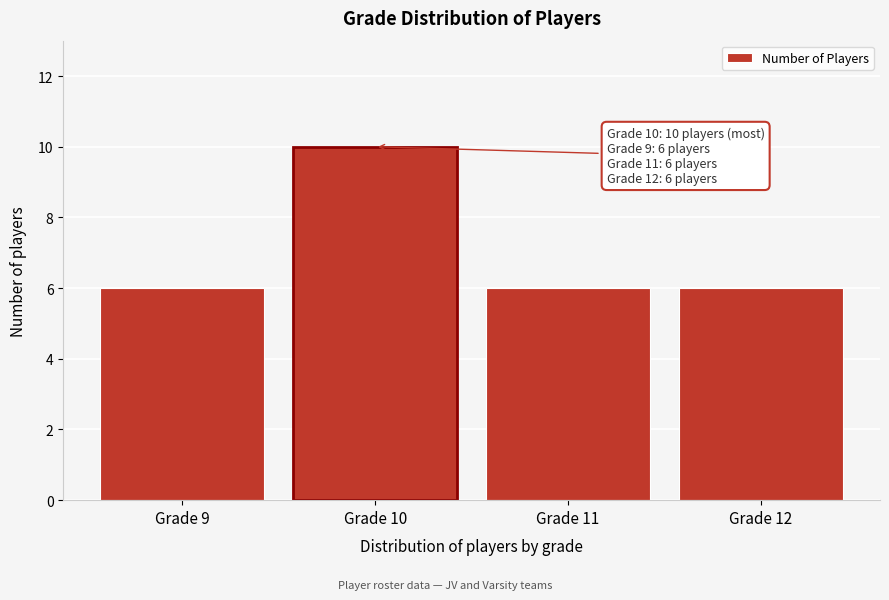

Reading left to right, transcribe all the data shown in this chart.

Grade 9=6	Grade 10=10	Grade 11=6	Grade 12=6